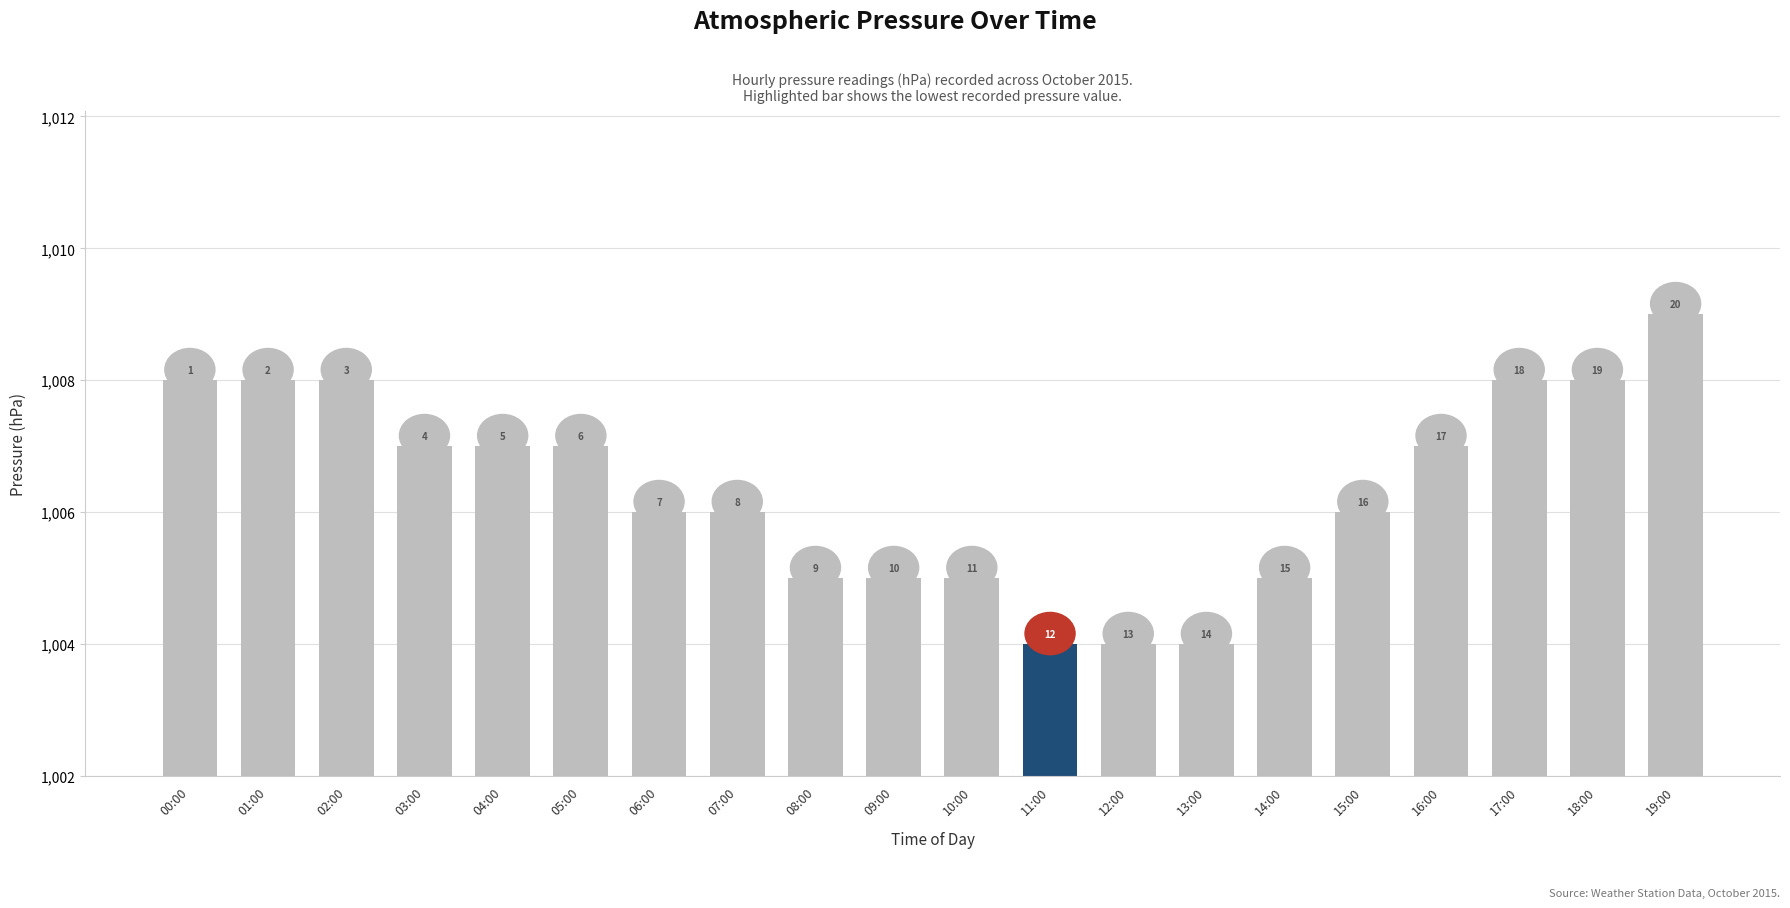

Which has a higher value, 14:00 or 18:00?

18:00